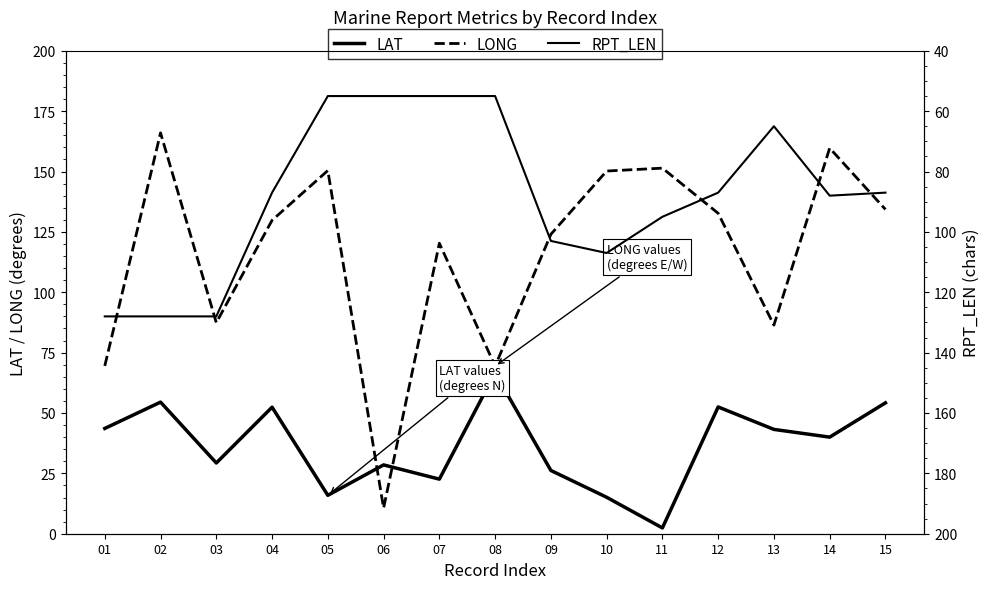

True or false: LONG has more than 1 points higher than both neighbors.

True